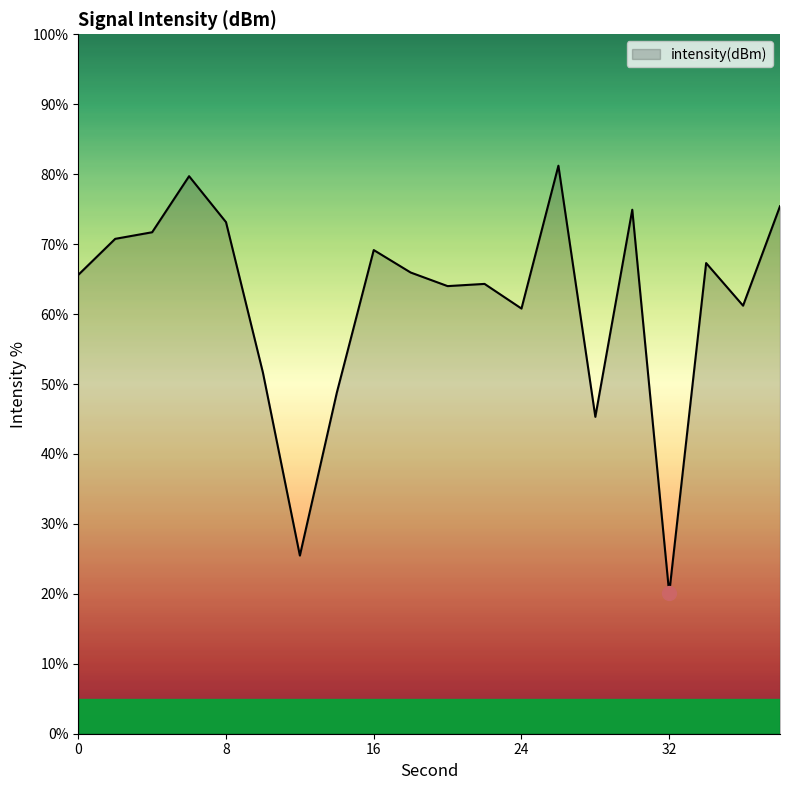

What is the difference between the maximum and minimum values?

61.1